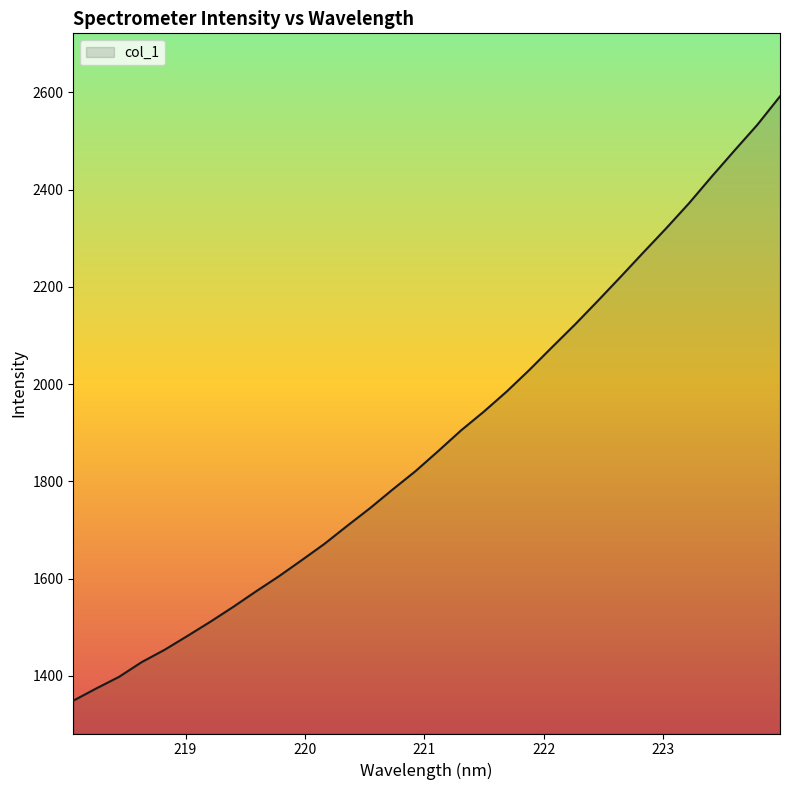

What is the greatest value displayed?

2591.8